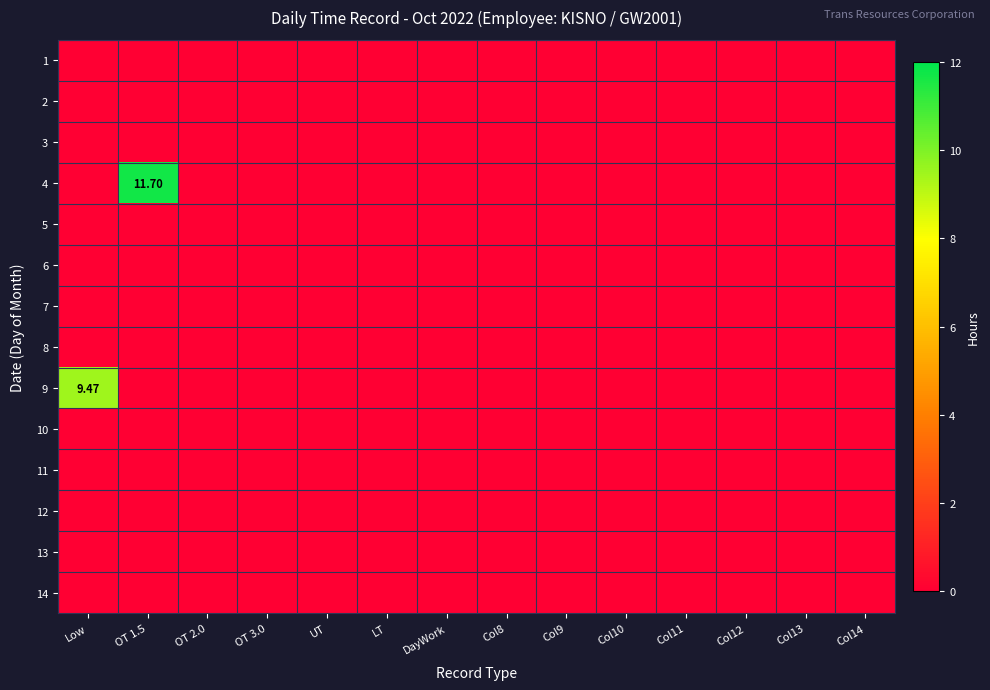

List the series in order of their peak value, highest first.

4, 9, 1, 2, 3, 5, 6, 7, 8, 10, 11, 12, 13, 14